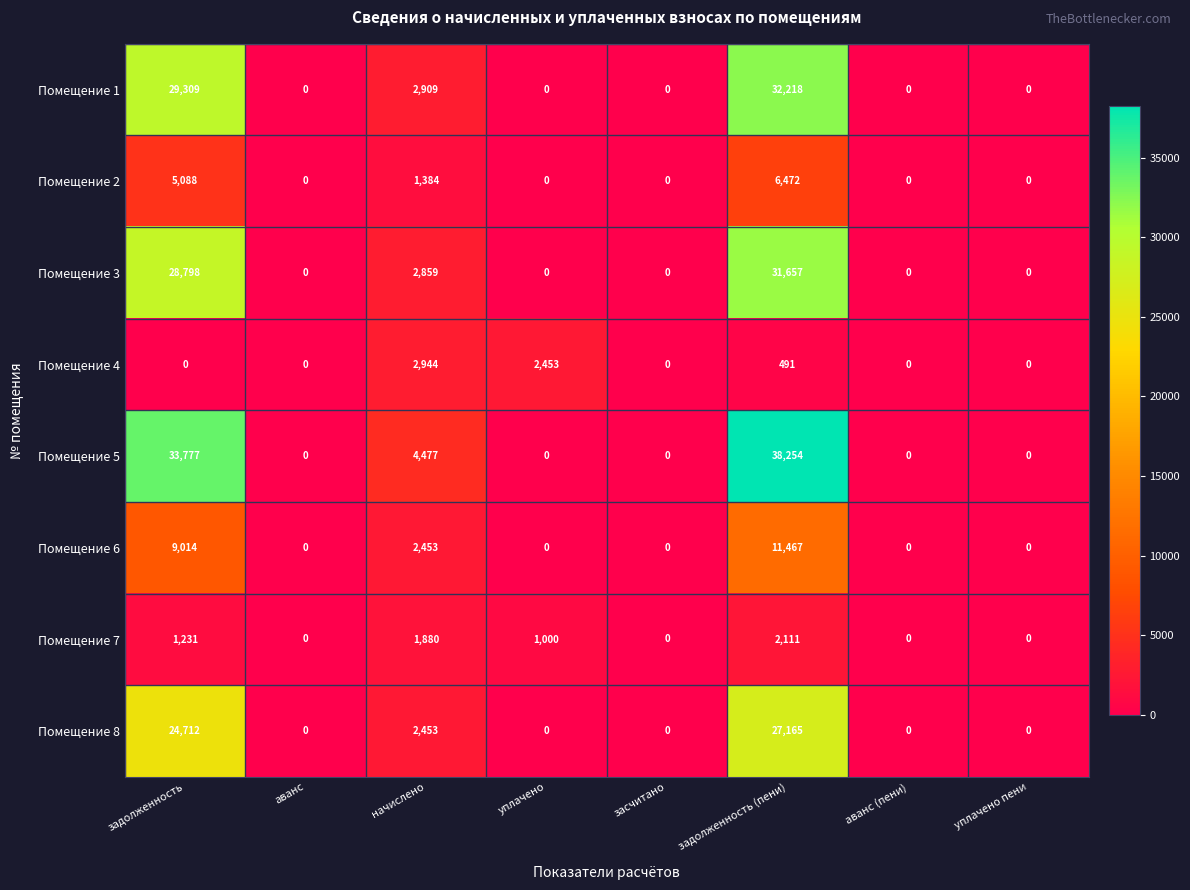

Which series has the largest total across all categories?

Помещение 5